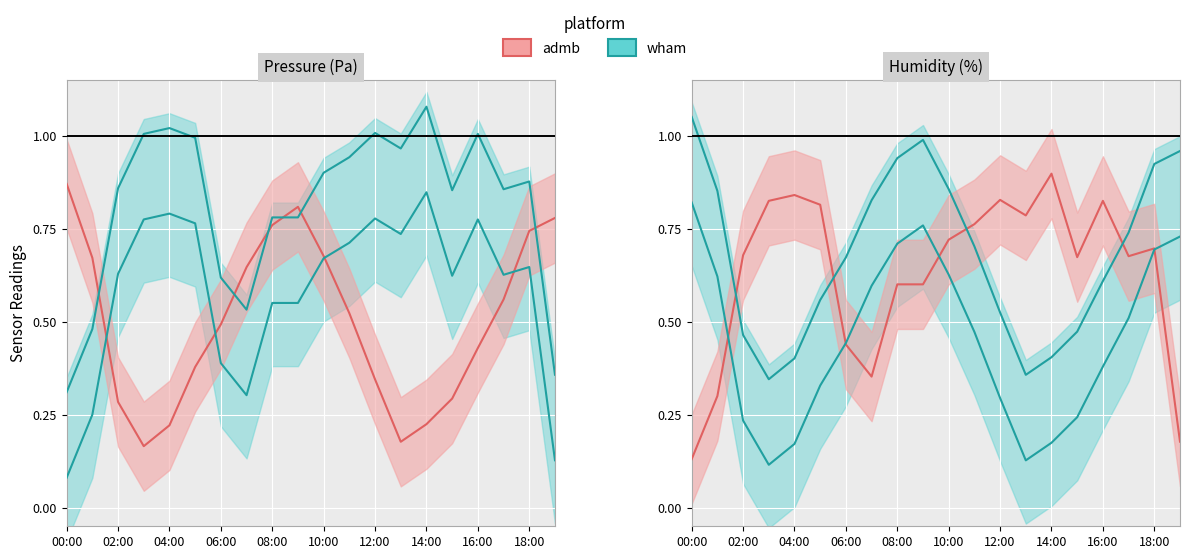

Between 05:00 and 16:00, which series saw the biggest shift?

pressure_mean